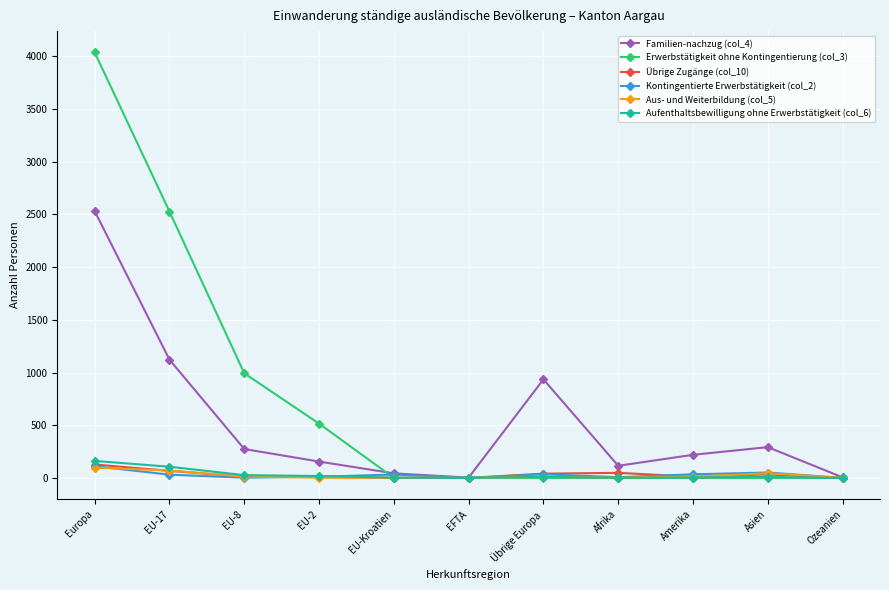

The Übrige Zugänge (col_10) series shows 67 at EU-17. True or false?

True